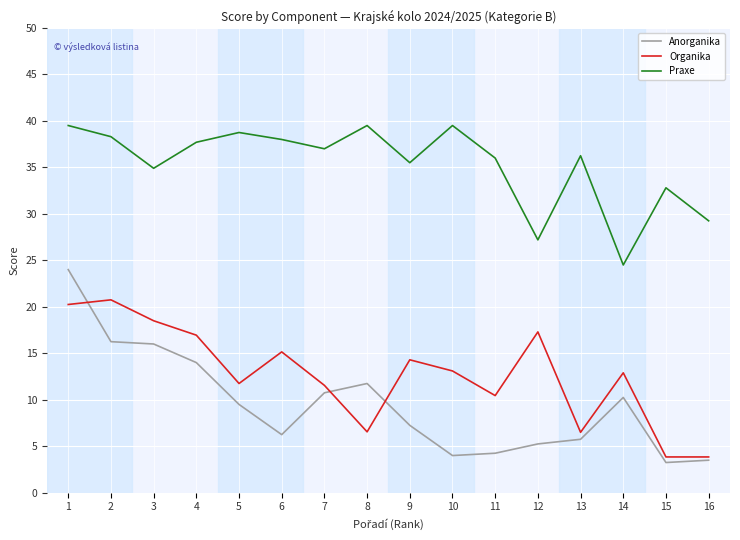

Between 9 and 14, which series saw the biggest shift?

Praxe